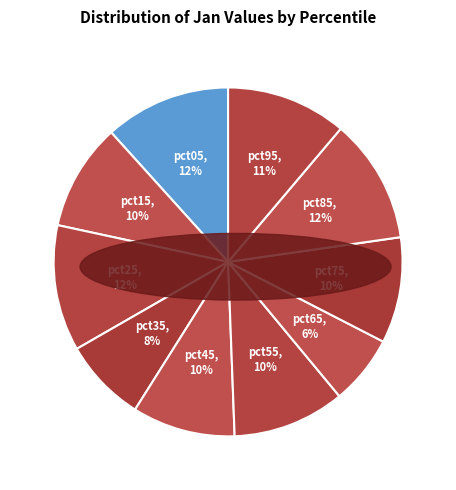

Does any single category account for the majority?

No